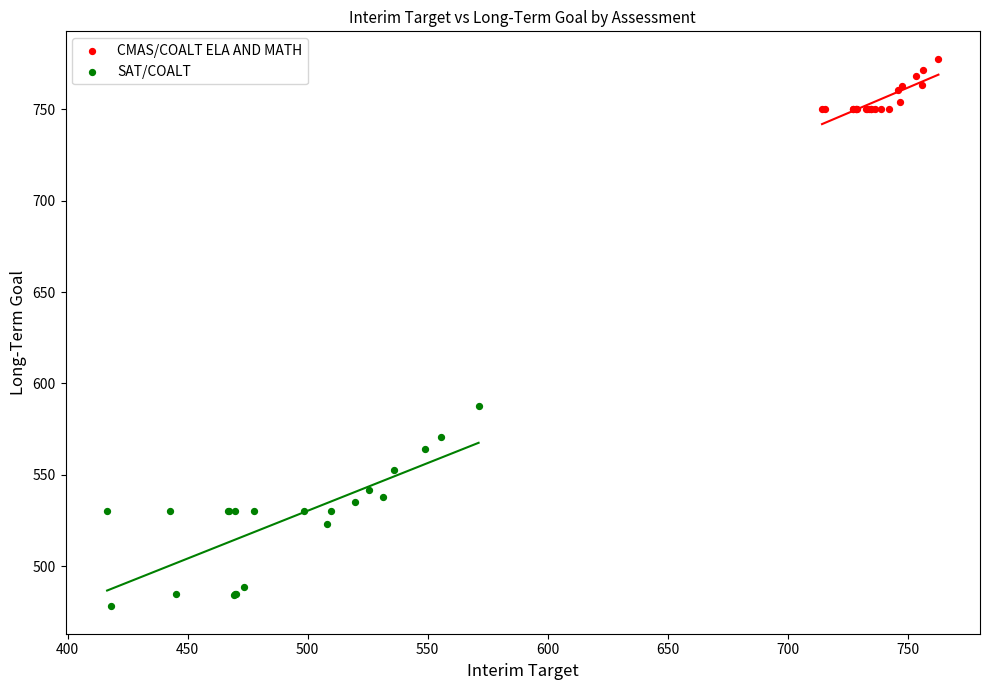

Which series reaches the maximum Y coordinate?

CMAS/COALT ELA AND MATH